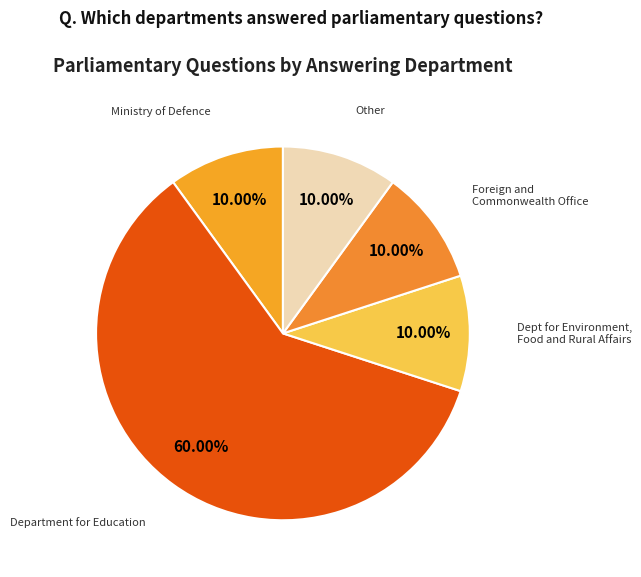

What is the ratio of the value at Dept for Environment, Food and Rural Affairs to the value at Foreign and Commonwealth Office?

1.0